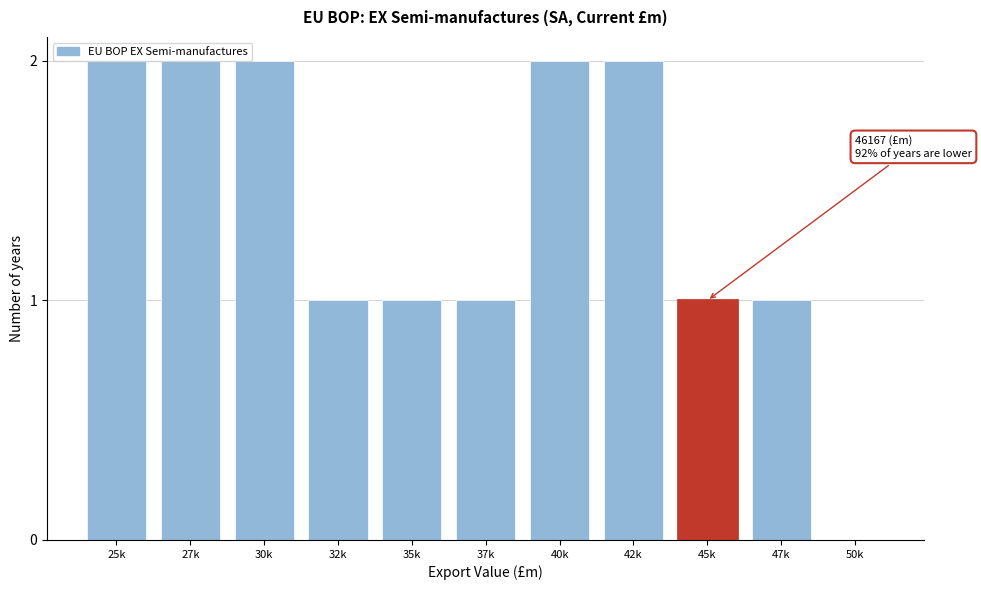

What is the ratio of the value at 37k to the value at 40k?

0.5